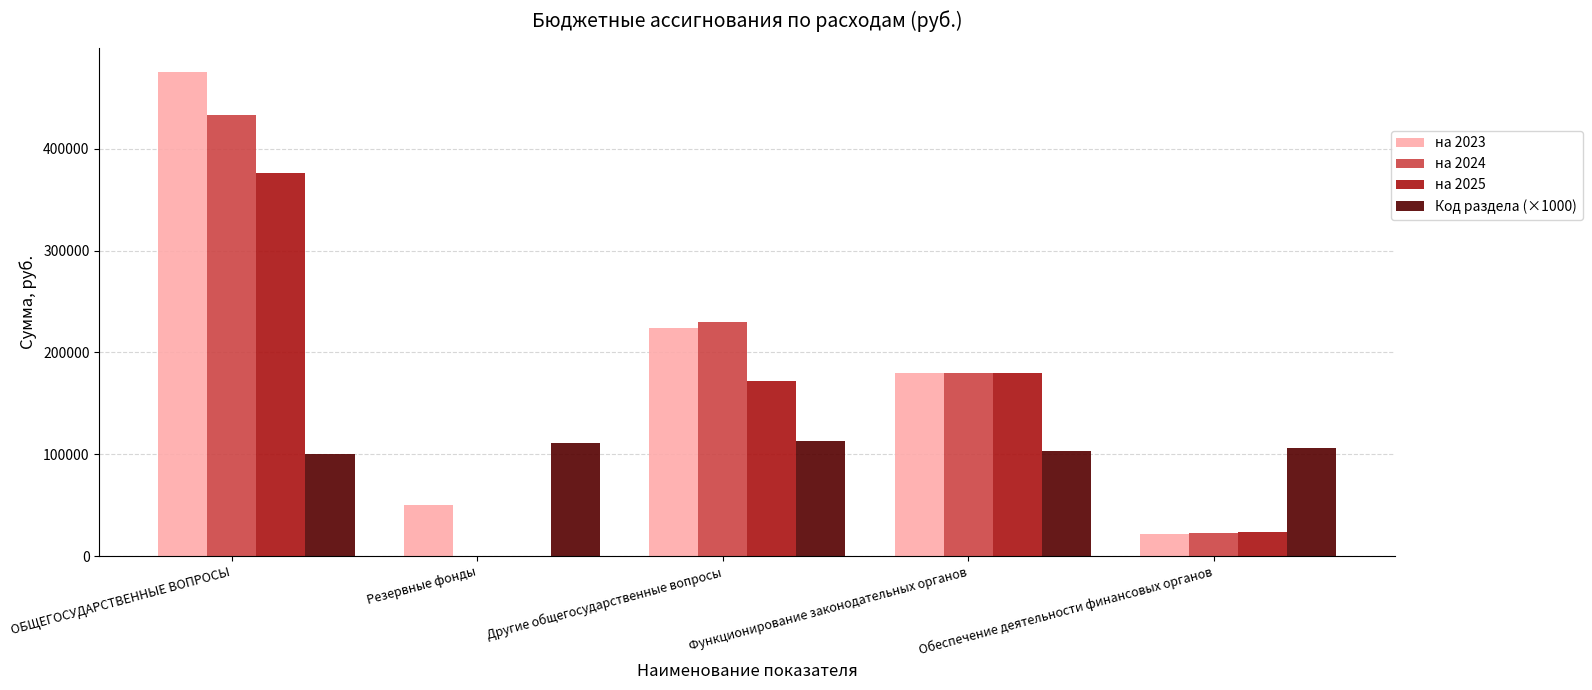

Which category has the highest value across all series?

ОБЩЕГОСУДАРСТВЕННЫЕ ВОПРОСЫ